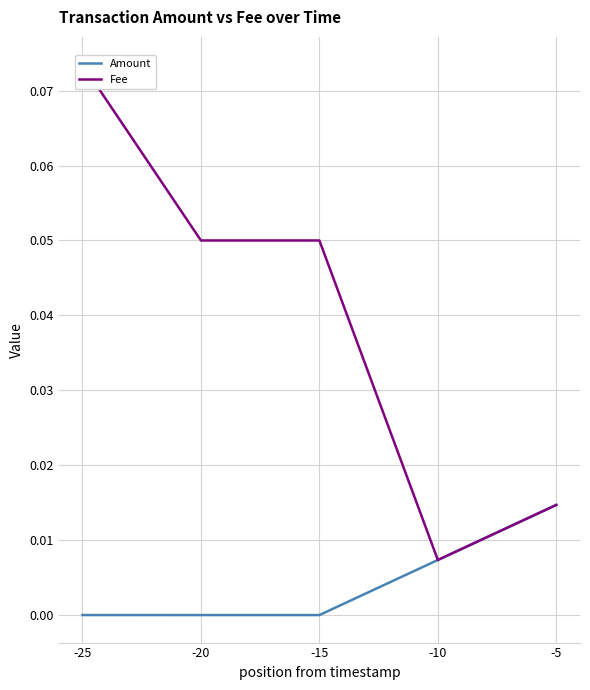

Where is the first local minimum for Fee?

-10